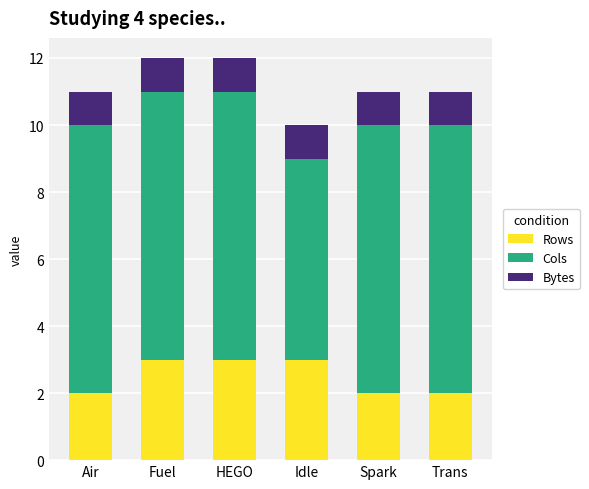

Count the number of categories in the chart.

6